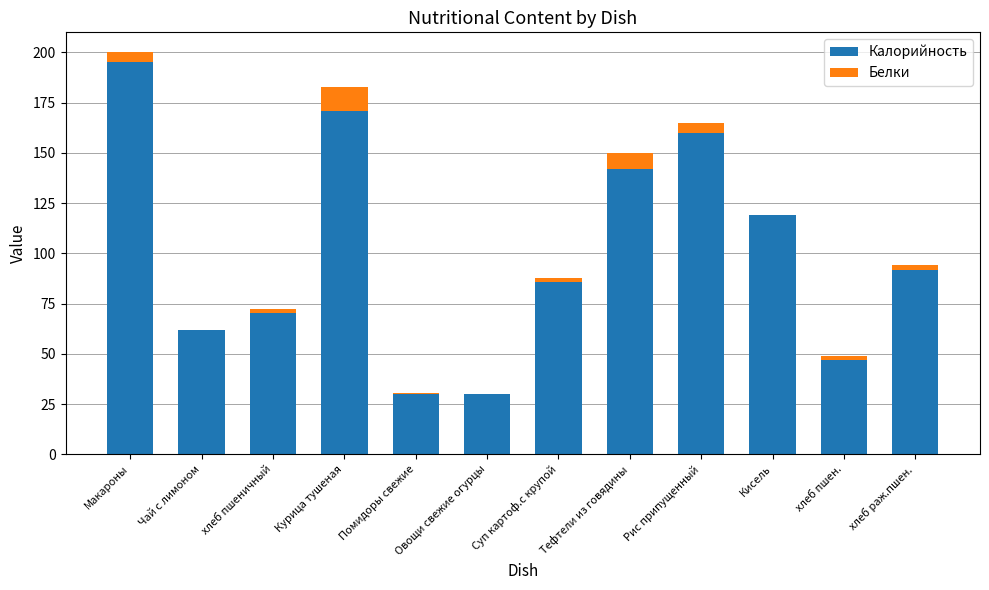

At which category is the sum across all series the highest?

Макароны